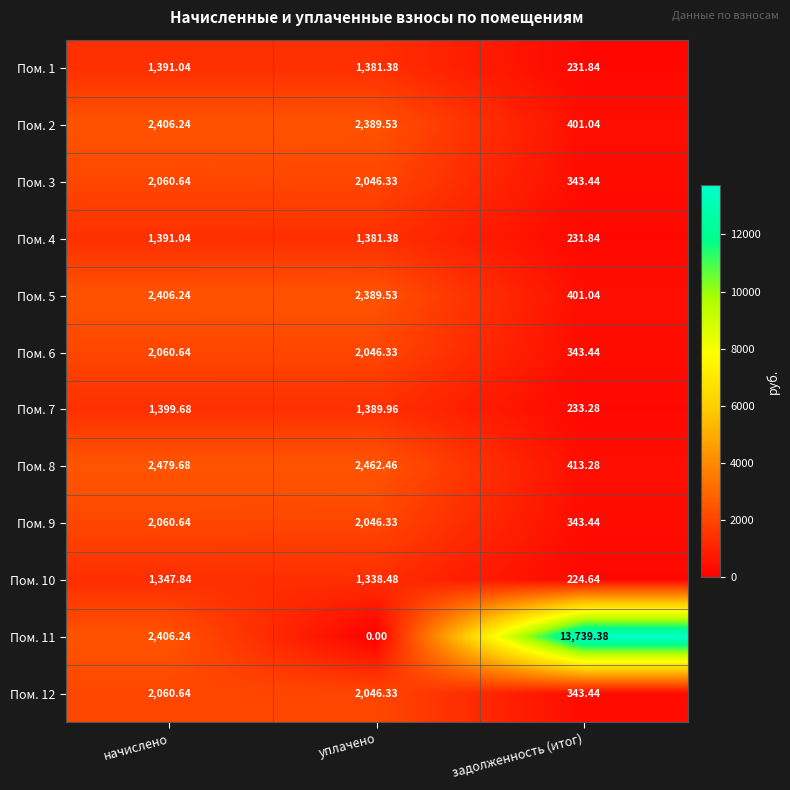

Which series has the largest range (max minus min)?

Пом. 11